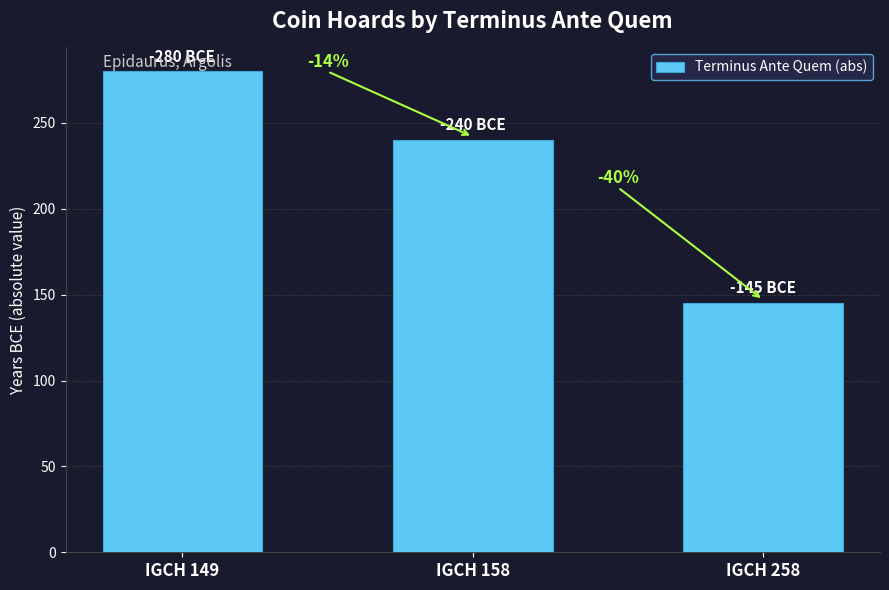

How many bars are there in total?

3